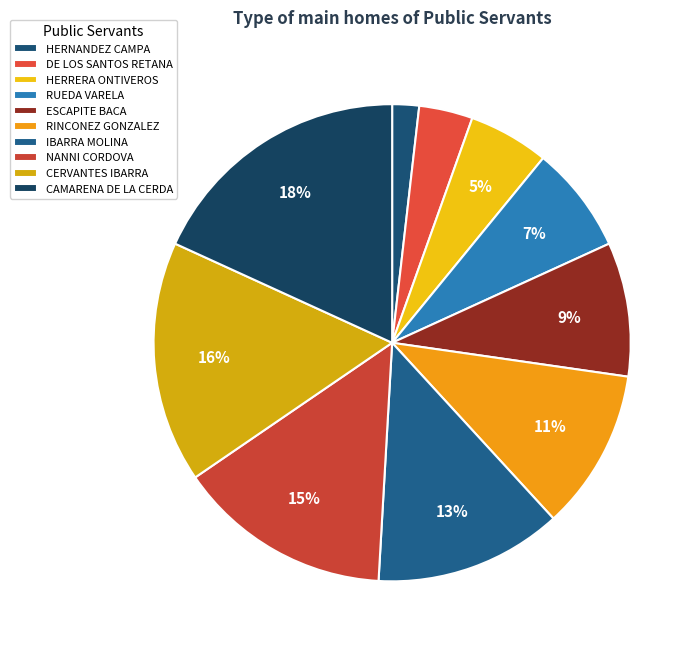

Which category has the biggest portion of the pie?

CAMARENA DE LA CERDA